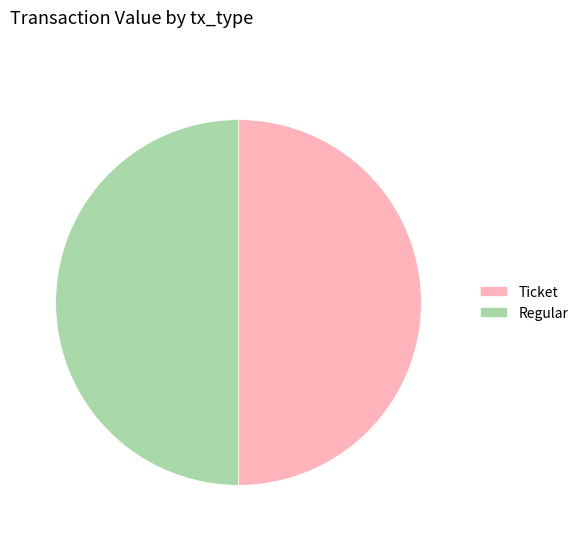

Is it true that Regular is 41% of the pie?

False